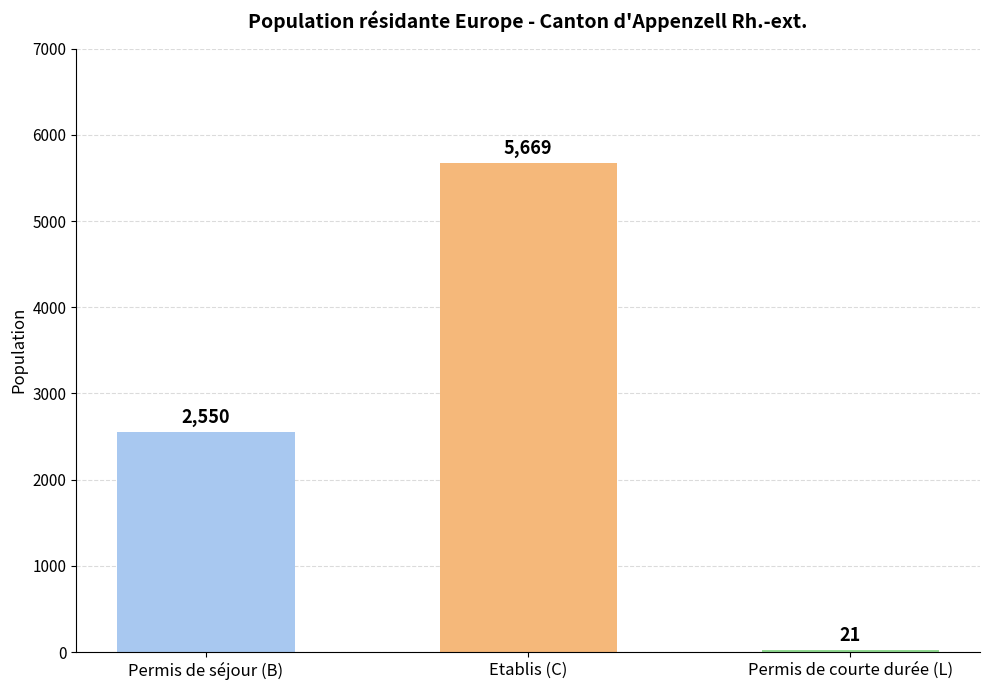

Are the bars grouped side by side (vs. stacked)?

Yes